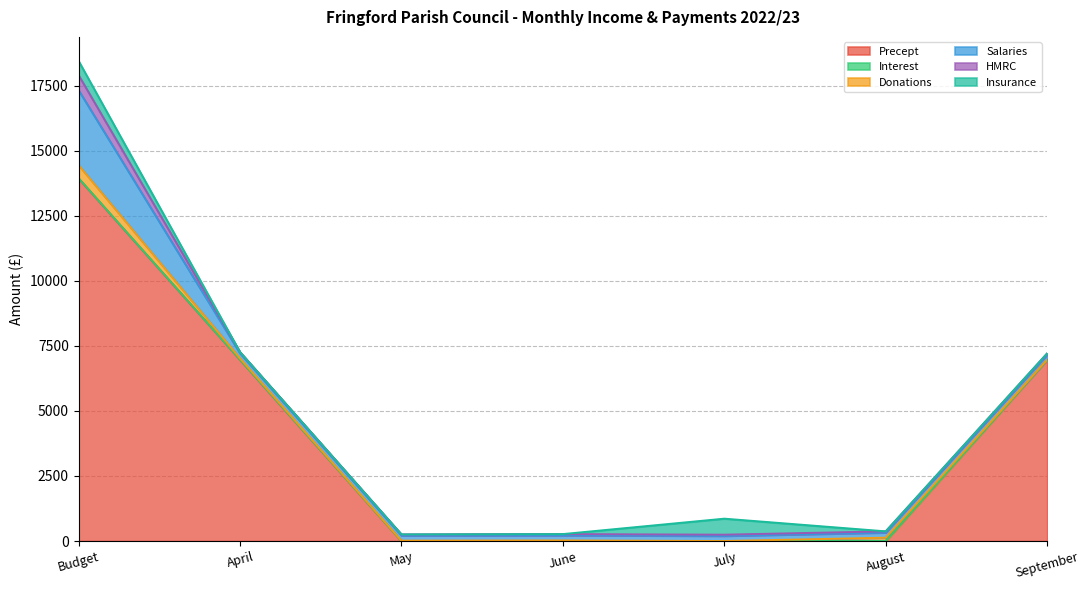

Between May and August, which is larger?

May